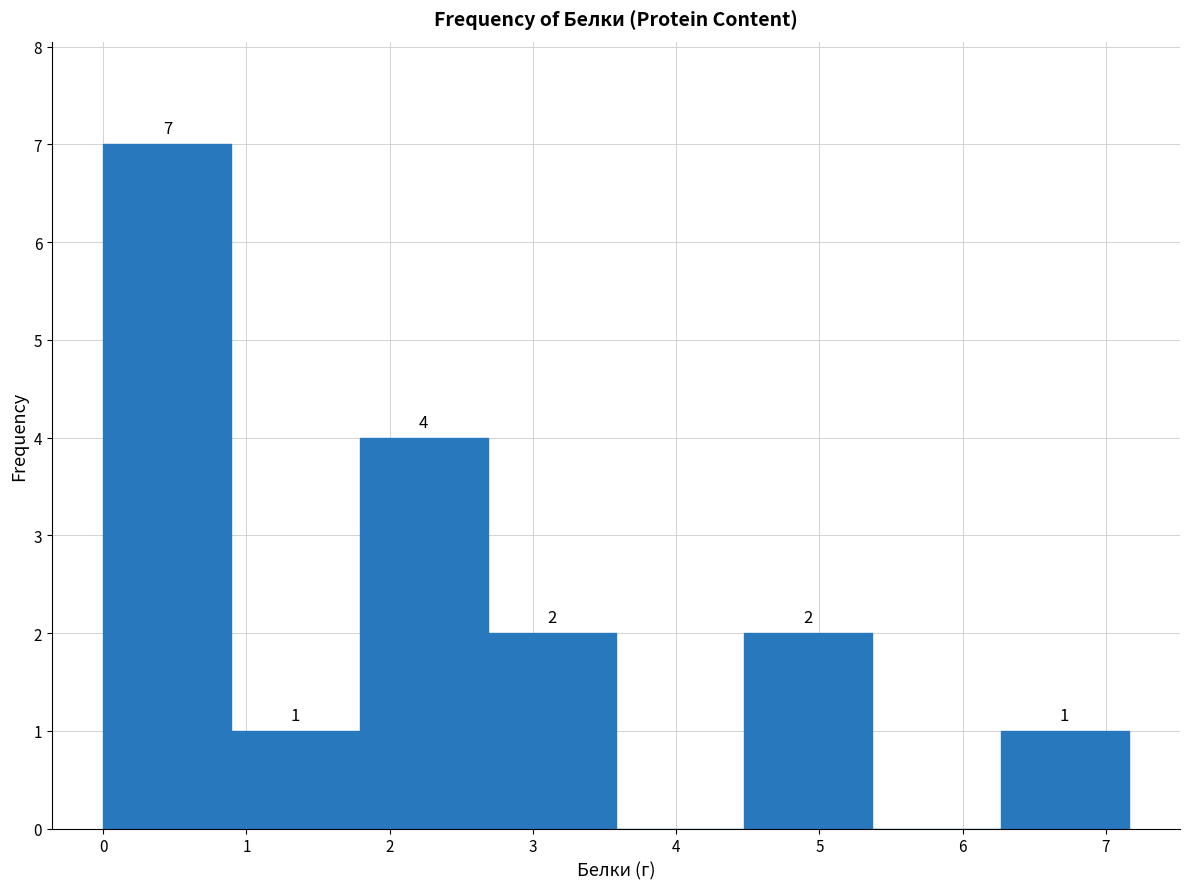

Over which range of the x-axis is the bar tallest?

0.0 to 0.9